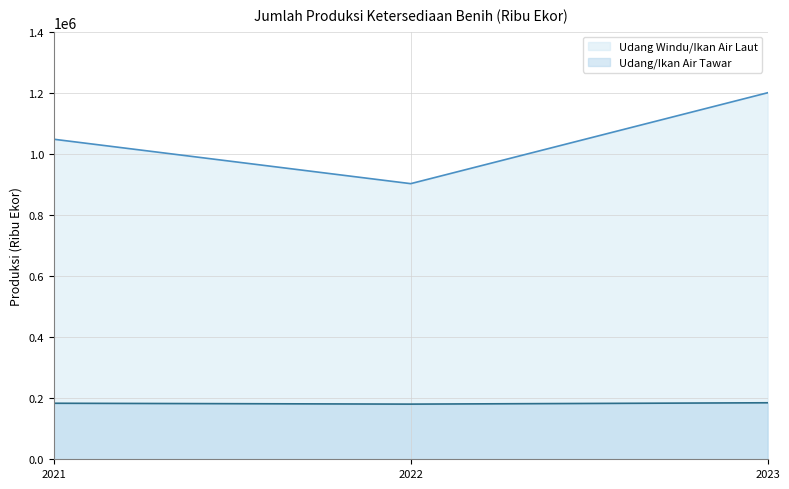

List the series in order of their peak value, lowest first.

Udang/Ikan Air Tawar (line), Udang Windu/Ikan Air Laut (line)